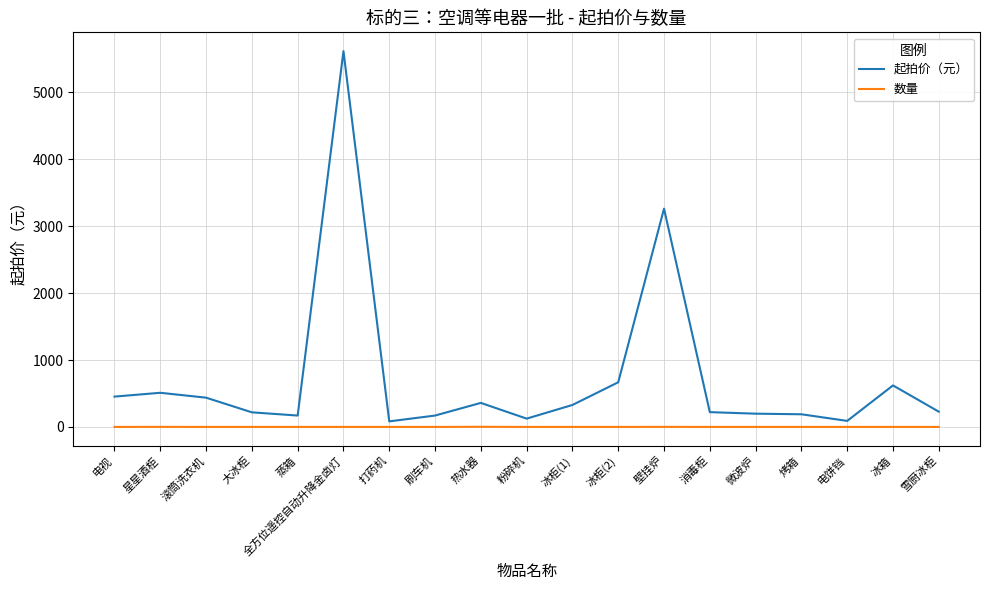

True or false: 起拍价（元） and 数量 intersect in this chart.

False